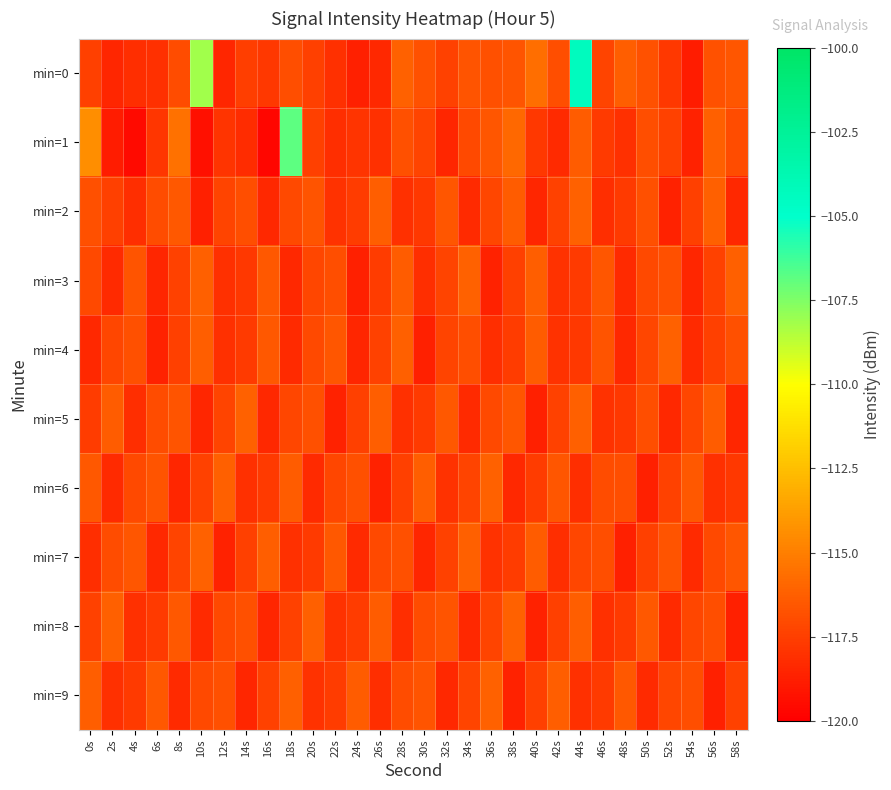

Between 46s and 24s, which is larger?

46s